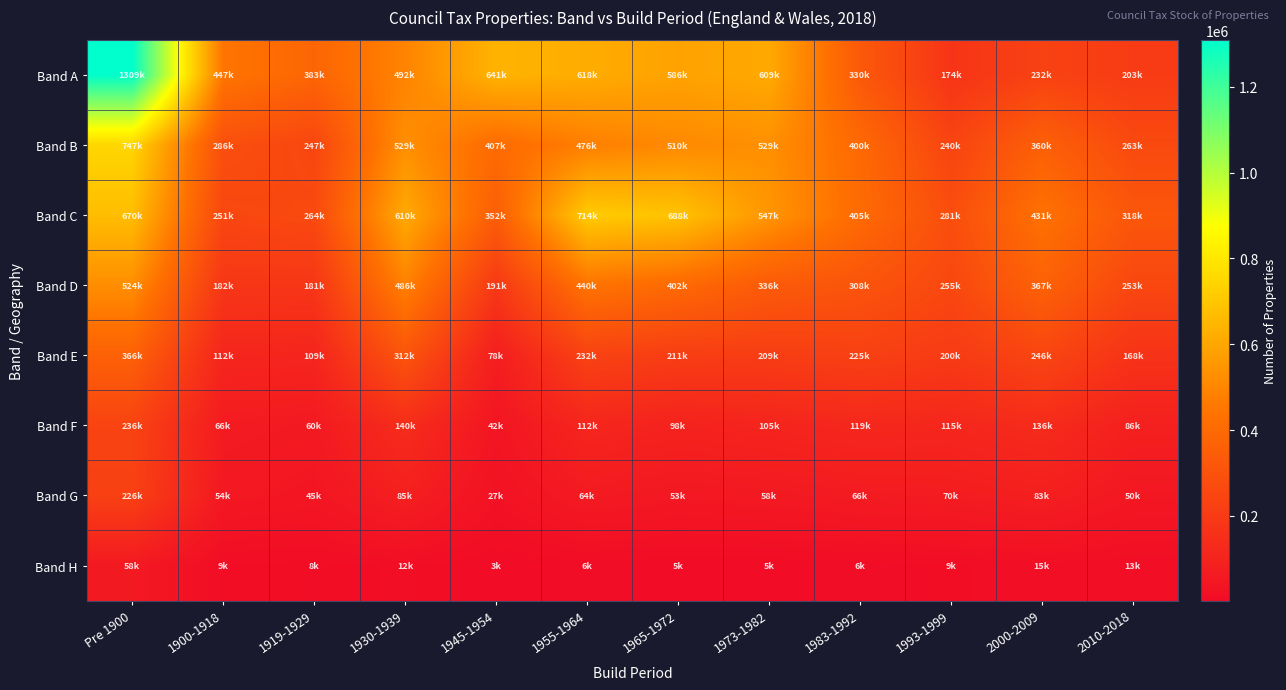

Which category has the lowest value across all series?

1945-1954